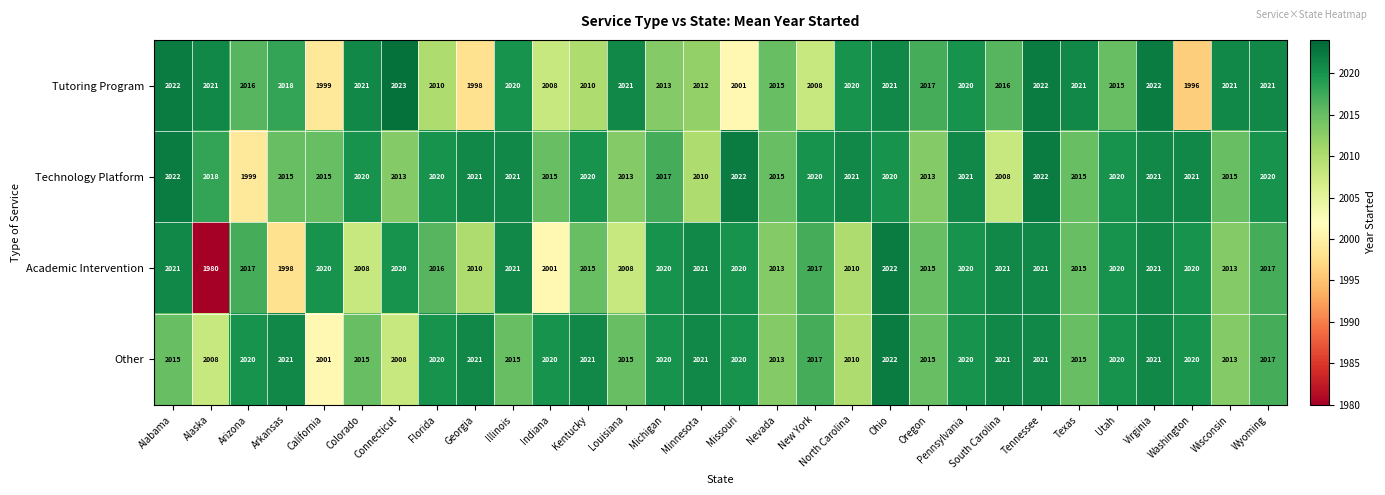

What is the difference between the maximum and minimum values in the Tutoring Program series?

27